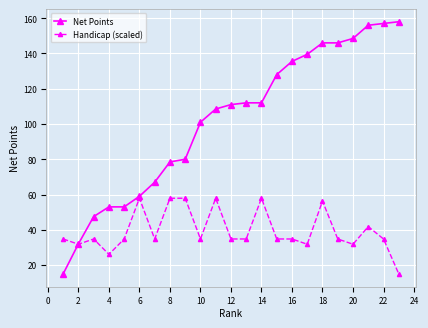

Does the chart display data point markers on the line(s)?

Yes